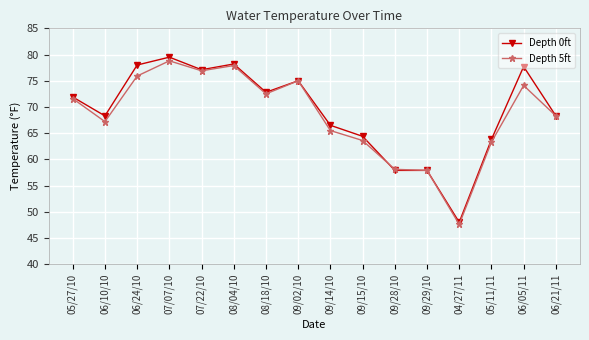

What is the difference between the highest and lowest values at 08/04/10?

0.3